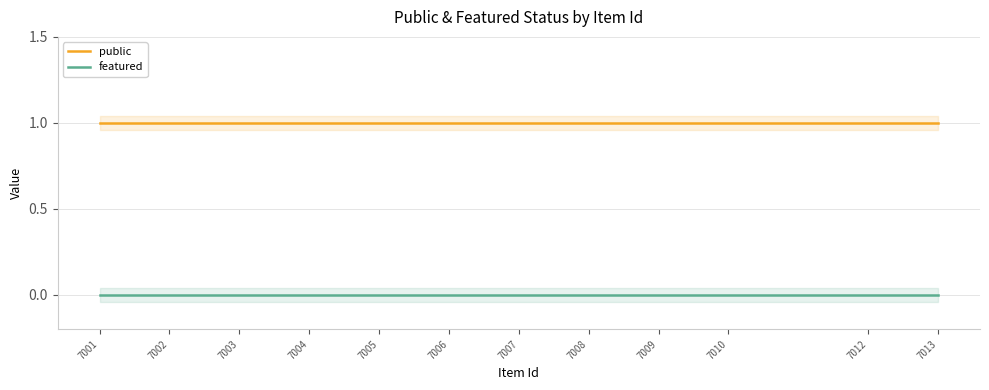

Between 7006 and 7008, which is larger?

7006